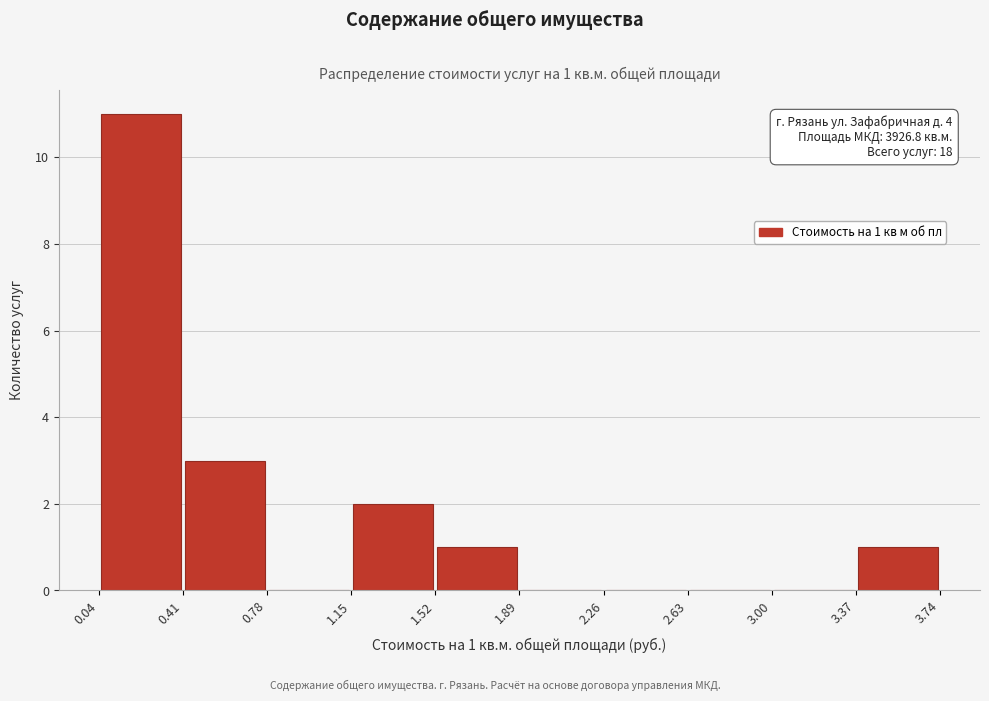

Over which range of the x-axis is the bar tallest?

0.04 to 0.41